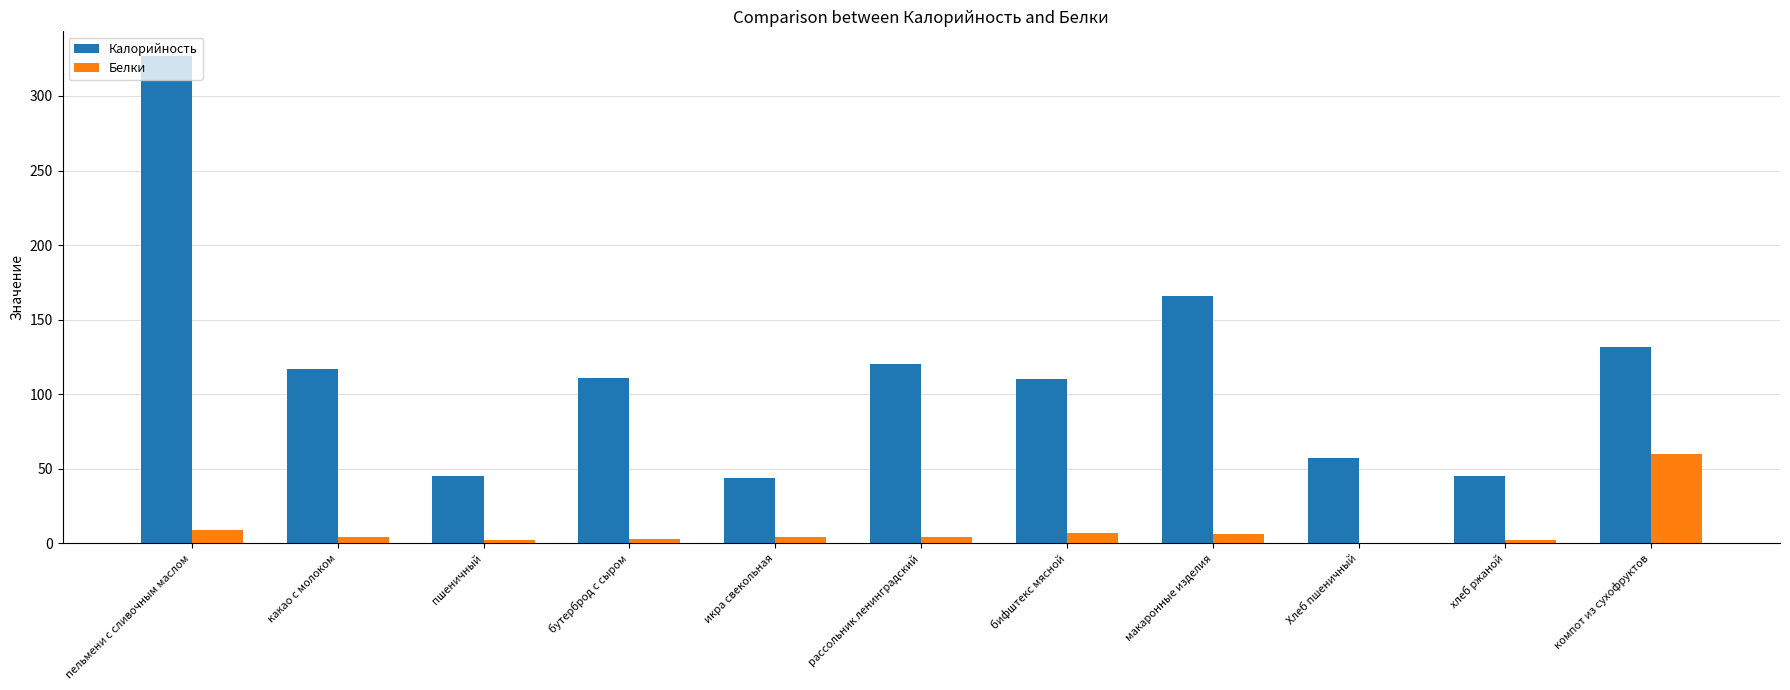

Between какао с молоком and компот из сухофруктов, which series saw the biggest shift?

Белки